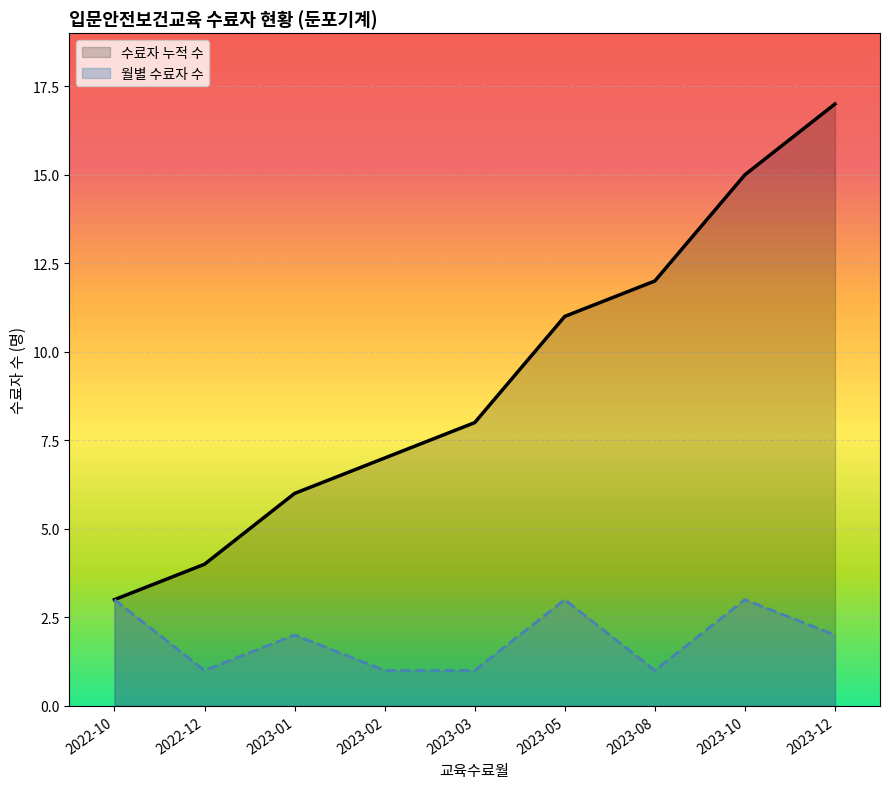

Does the chart display data point markers on the line(s)?

No